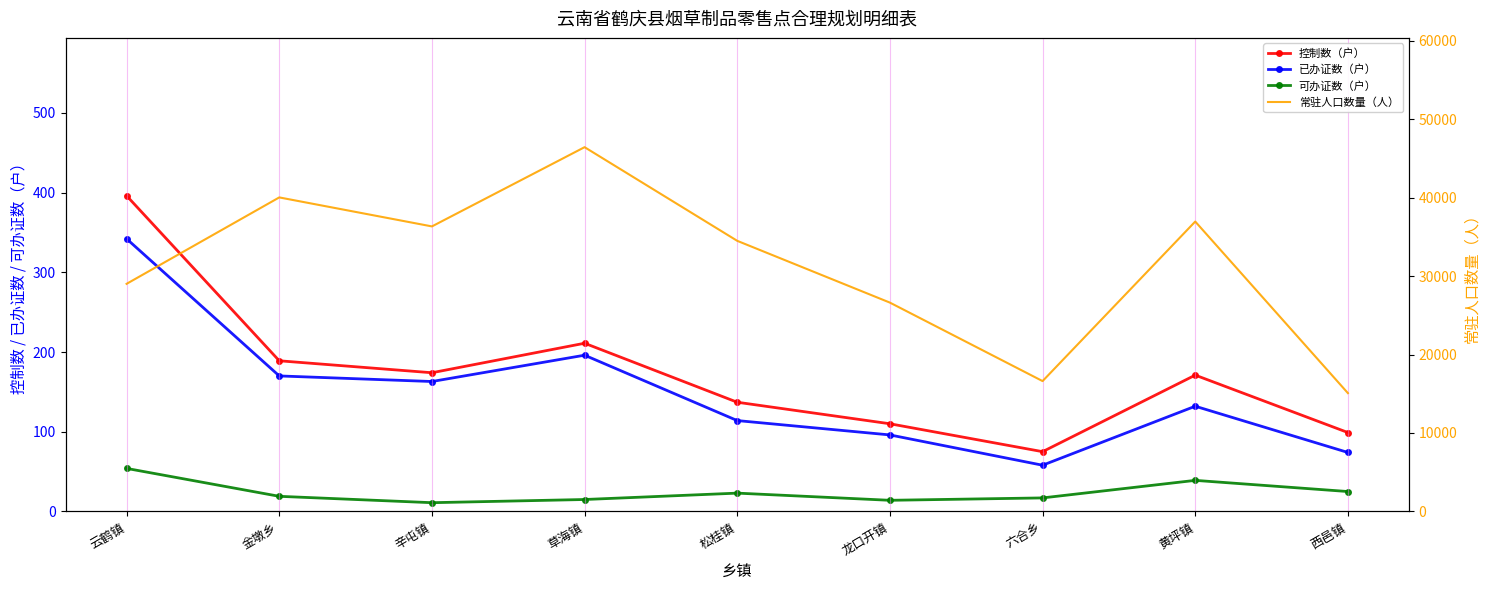

What is the spread (max minus min) of values at 草海镇?

46402